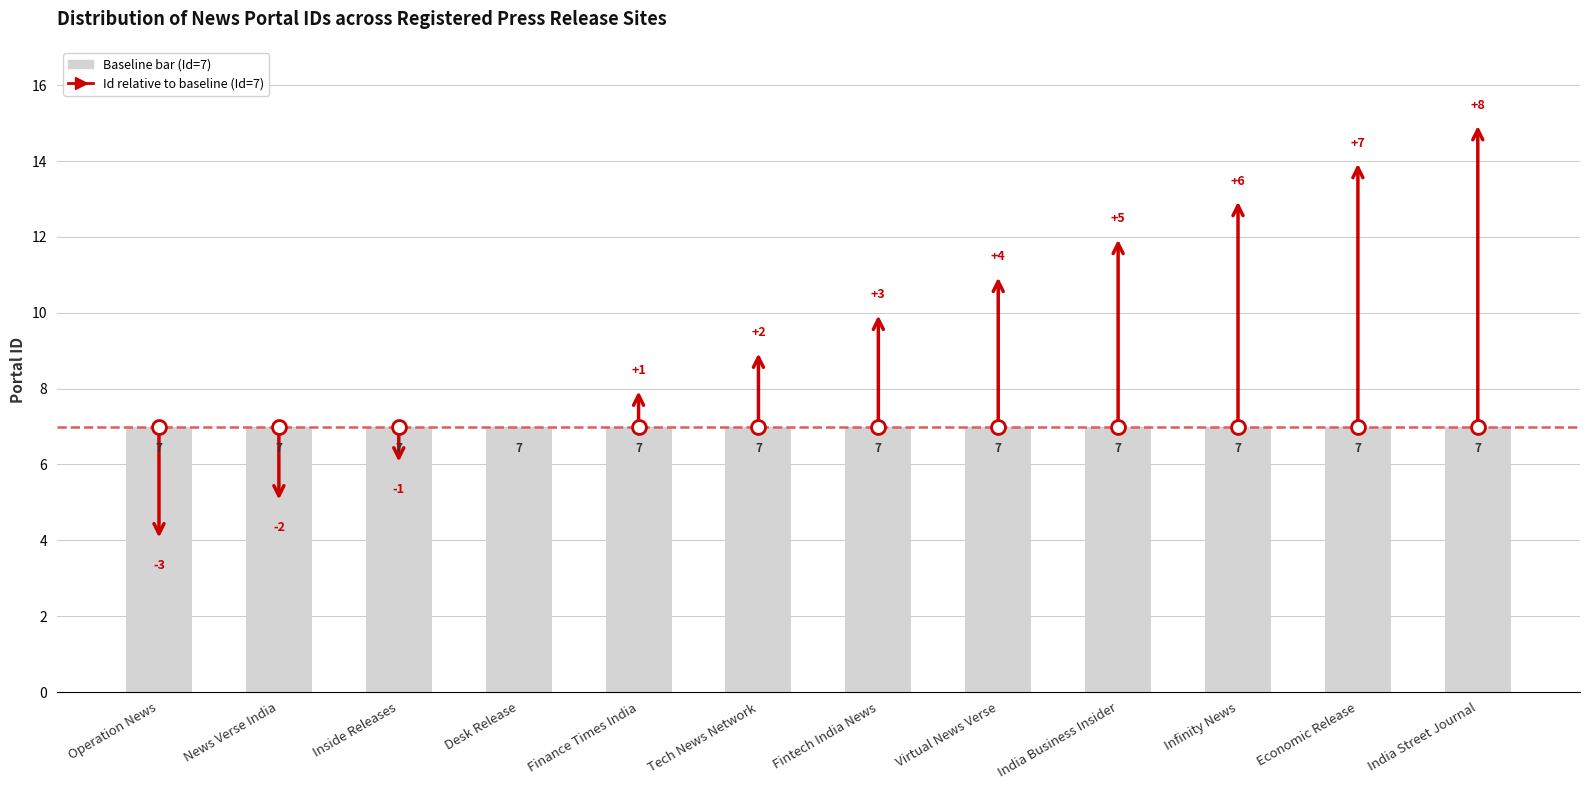

What is the difference between the second highest and minimum values?

10